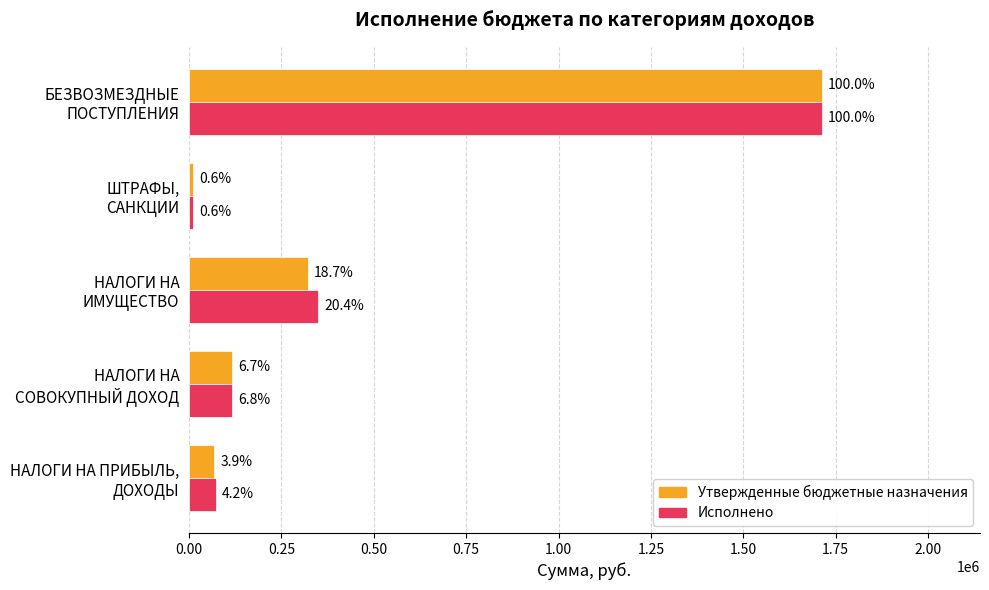

List the series in order of their peak value, lowest first.

Утвержденные бюджетные назначения, Исполнено